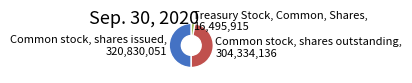

True or false: Common stock, shares outstanding, 304,334,136 accounts for 60% of the total.

False